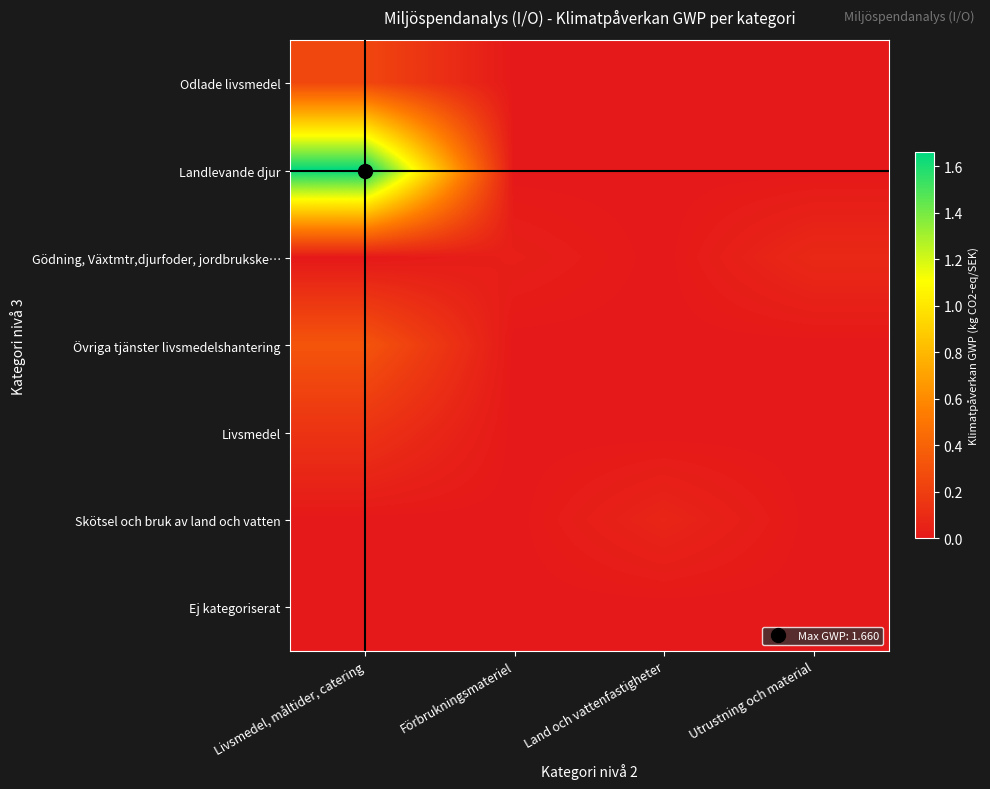

At which category is the sum across all series the highest?

Livsmedel, måltider, catering